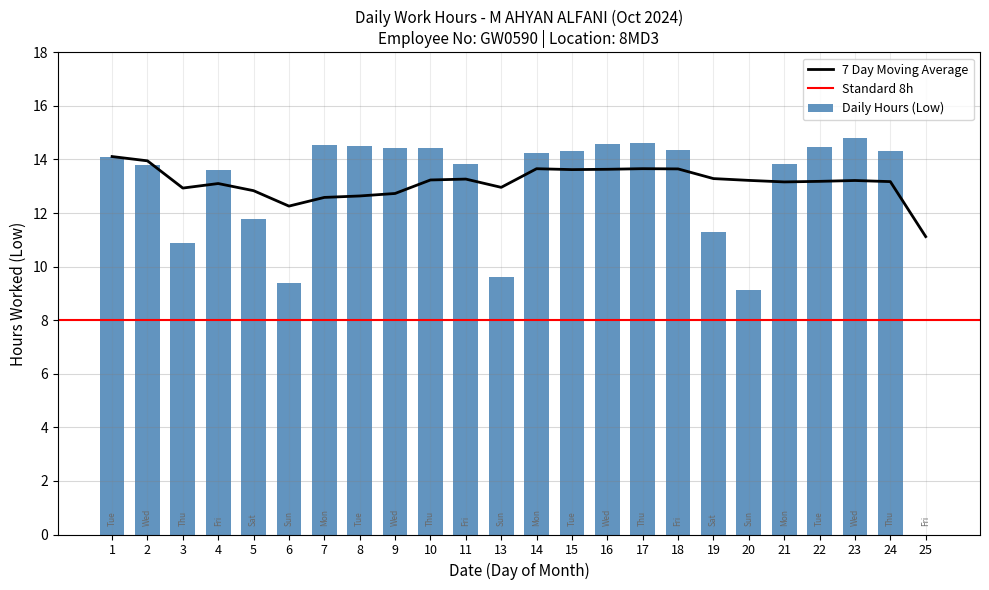

What is the change in value from 3 to 18?

+3.5